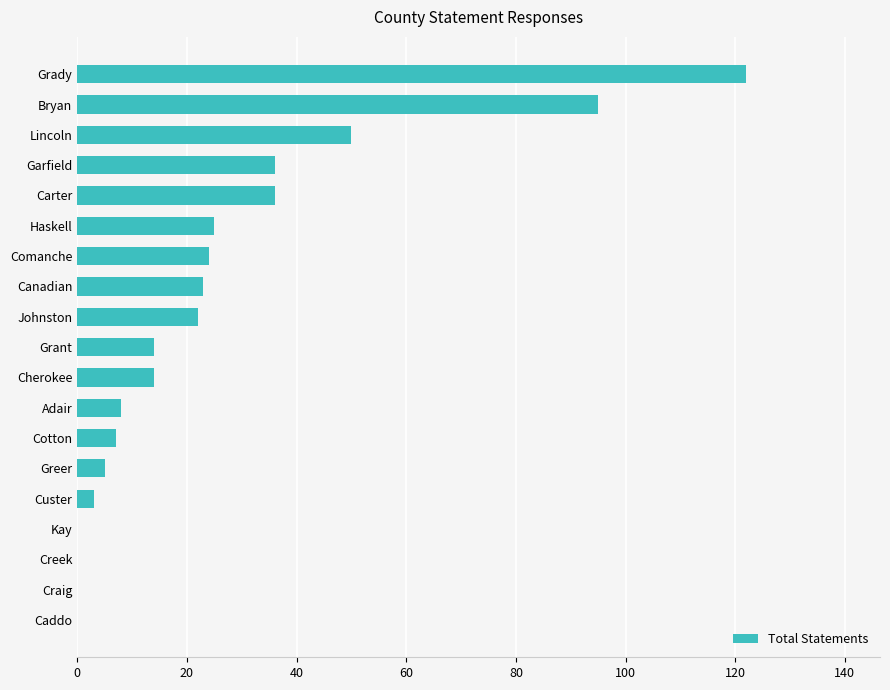

The value at Craig is 0. True or false?

True